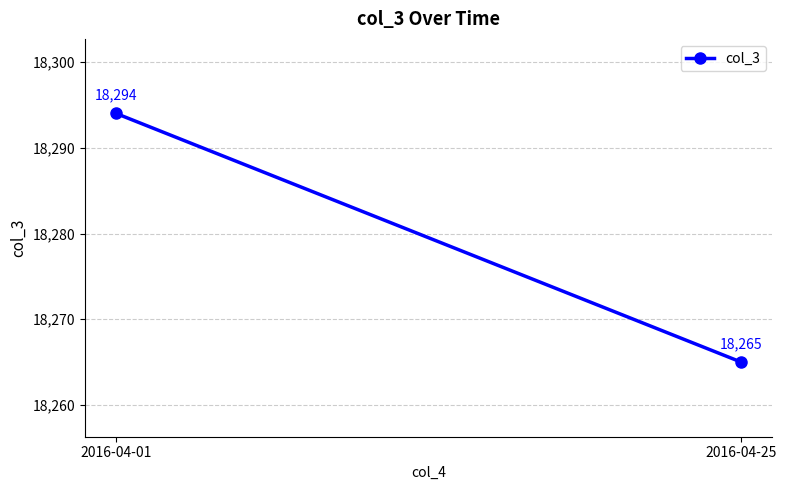

What is the approximate value at 2016-04-25, to the nearest 10?

18260